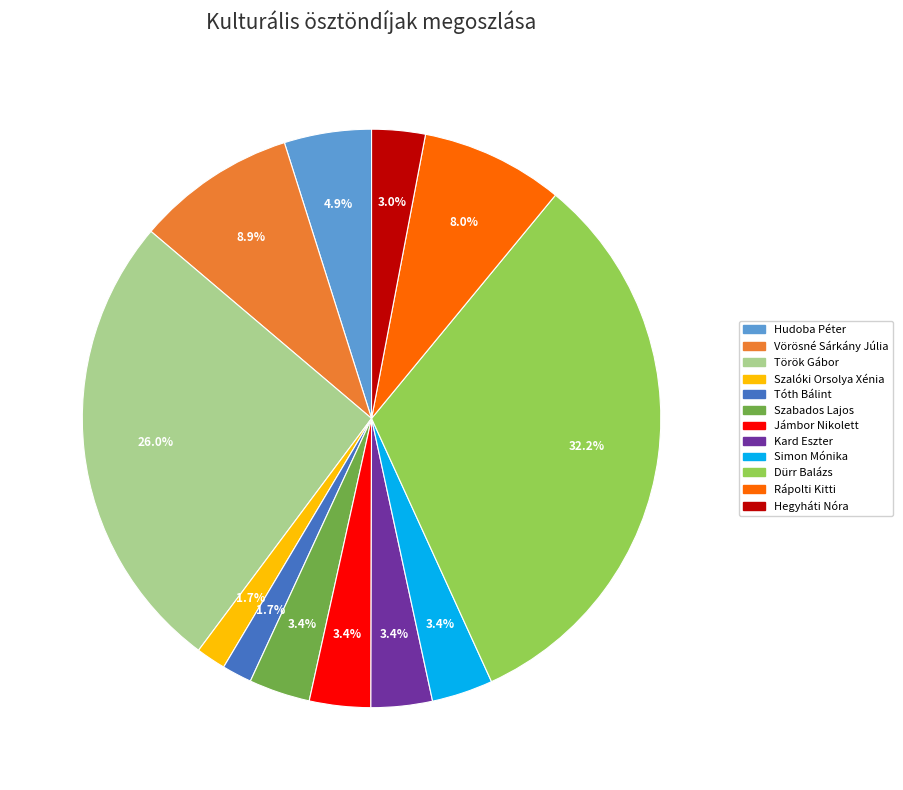

Is Tóth Bálint the majority of the pie?

No